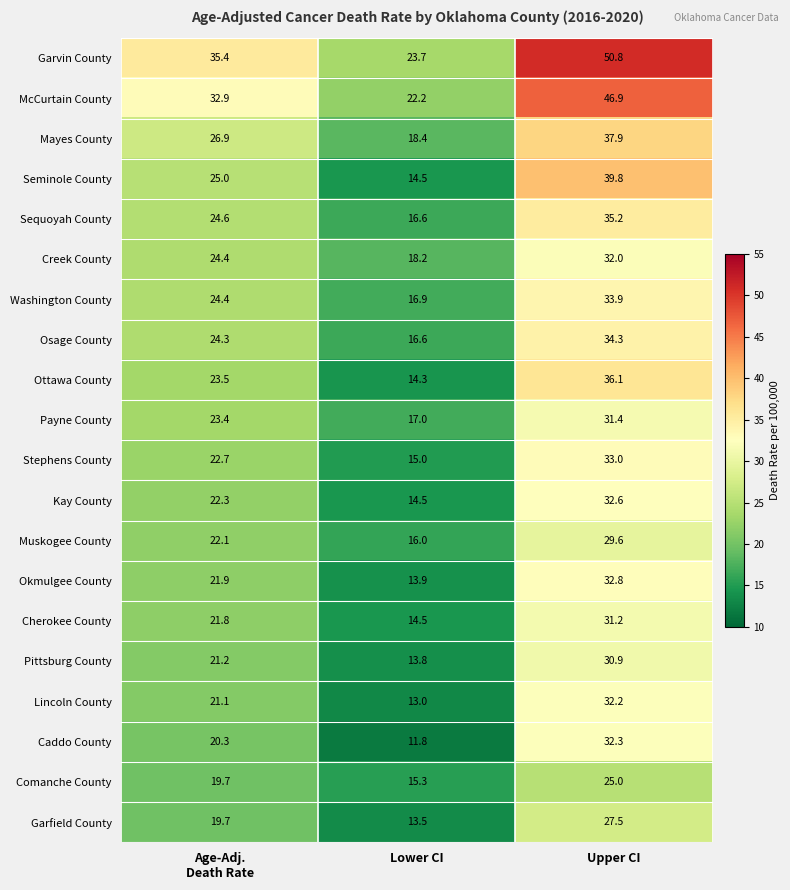

What is the spread (max minus min) of values at Lower CI?

11.9